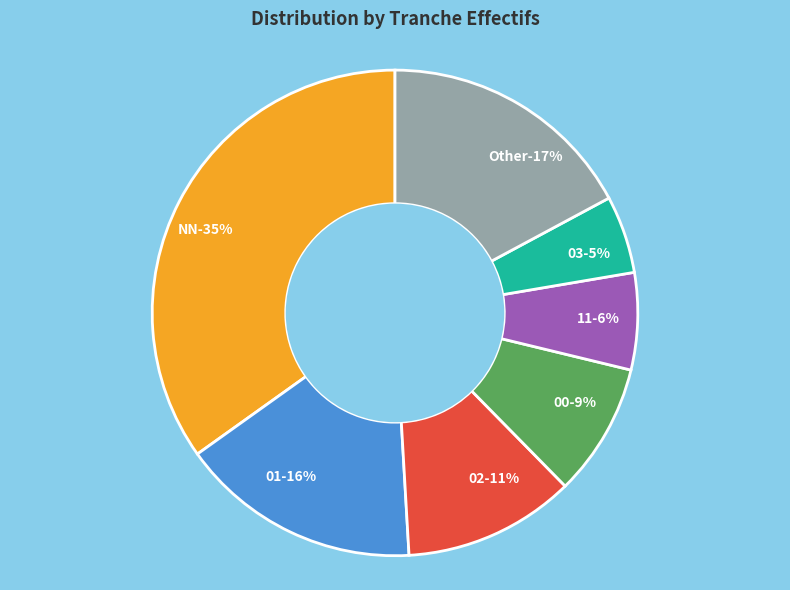

Does any single category account for the majority?

No